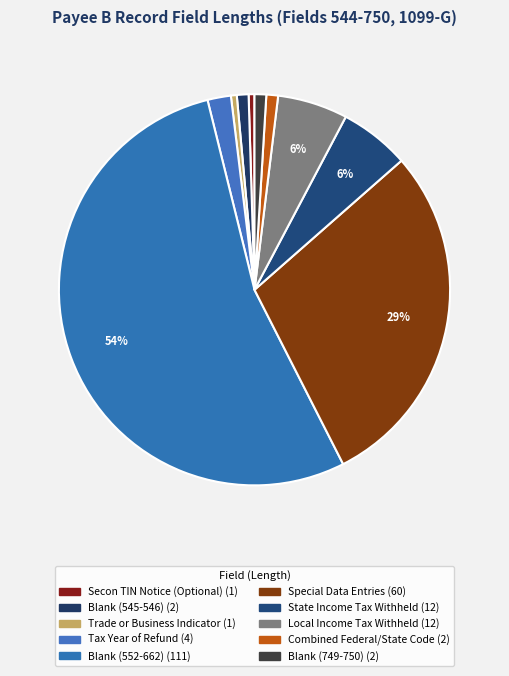

To the nearest percent, what is the difference between the Trade or Business Indicator and State Income Tax Withheld slice percentages?

5%